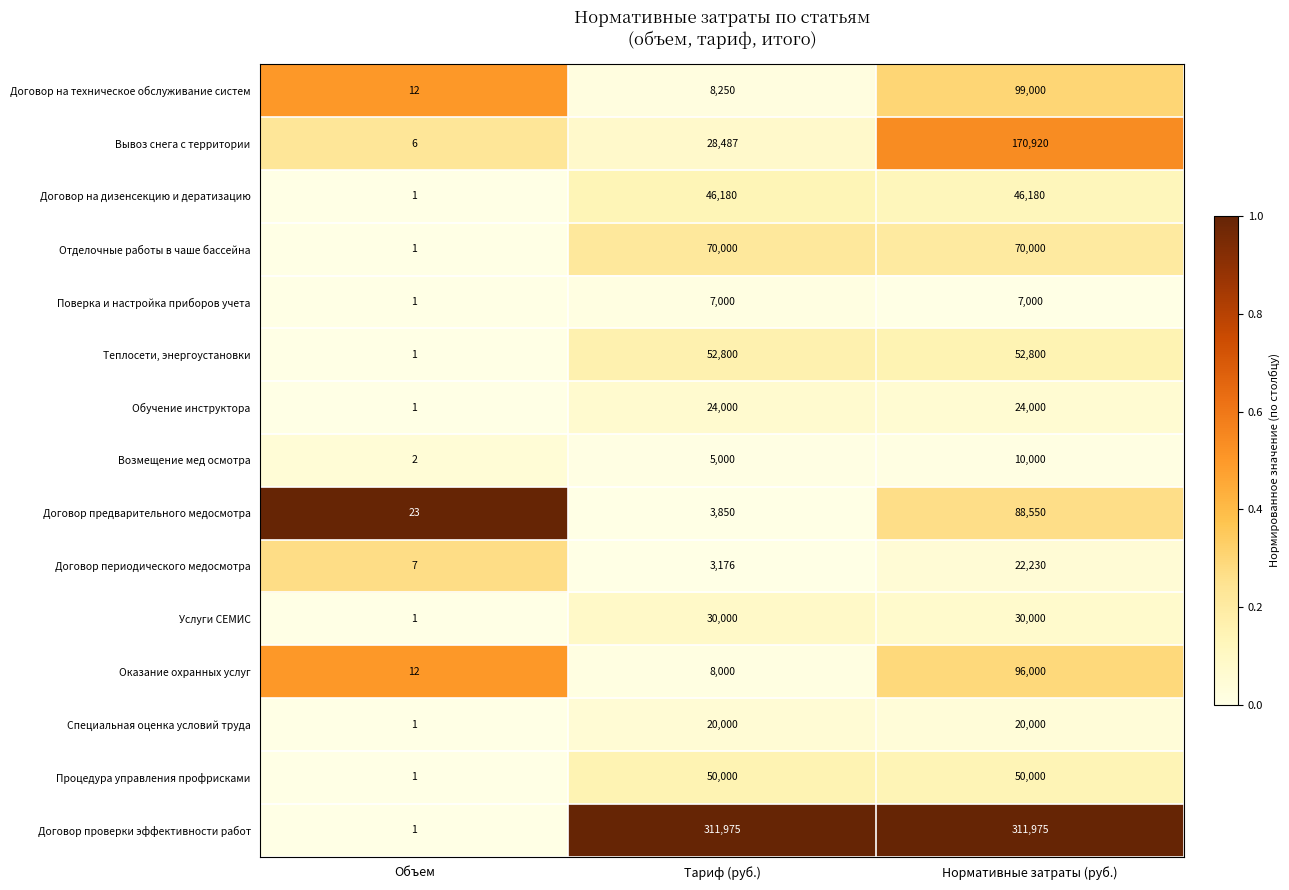

How many series are shown in this chart?

15